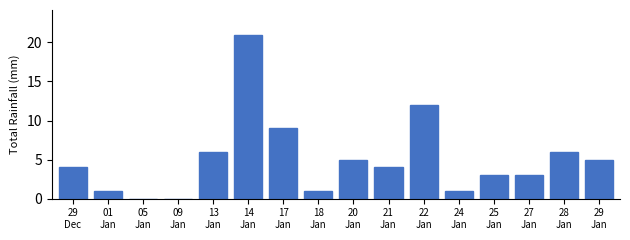

What is the greatest value displayed?

21